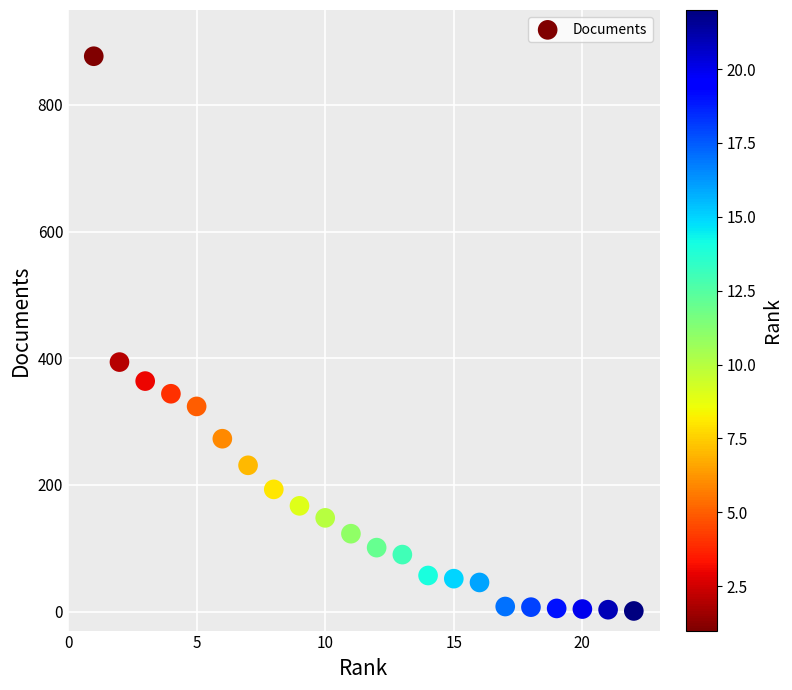

What is the range of X values (max minus min)?

21